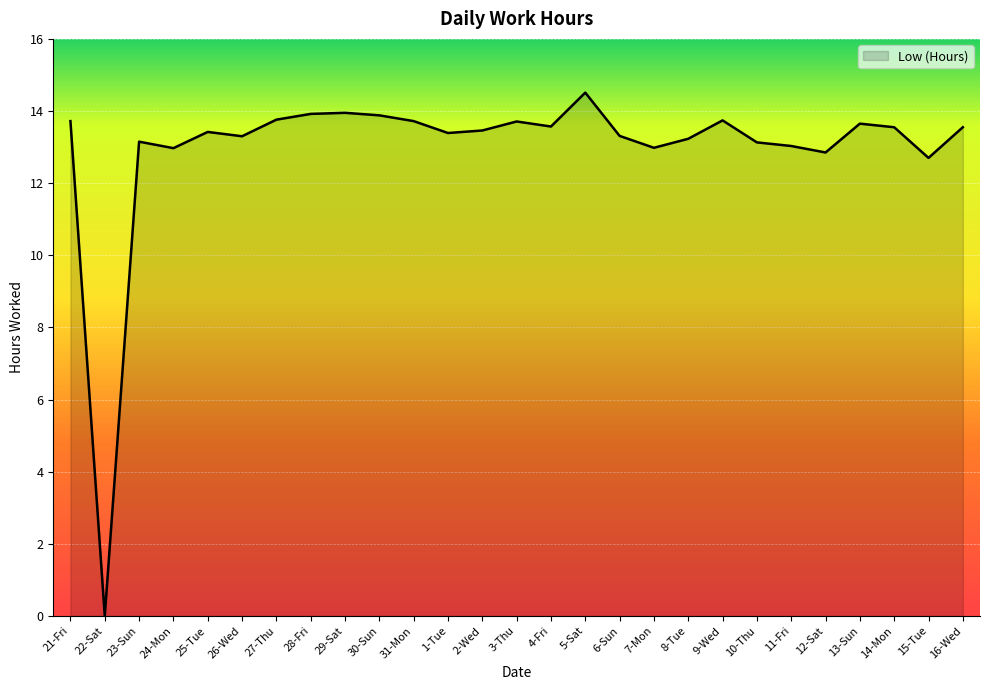

What is the maximum value shown in the chart?

14.5